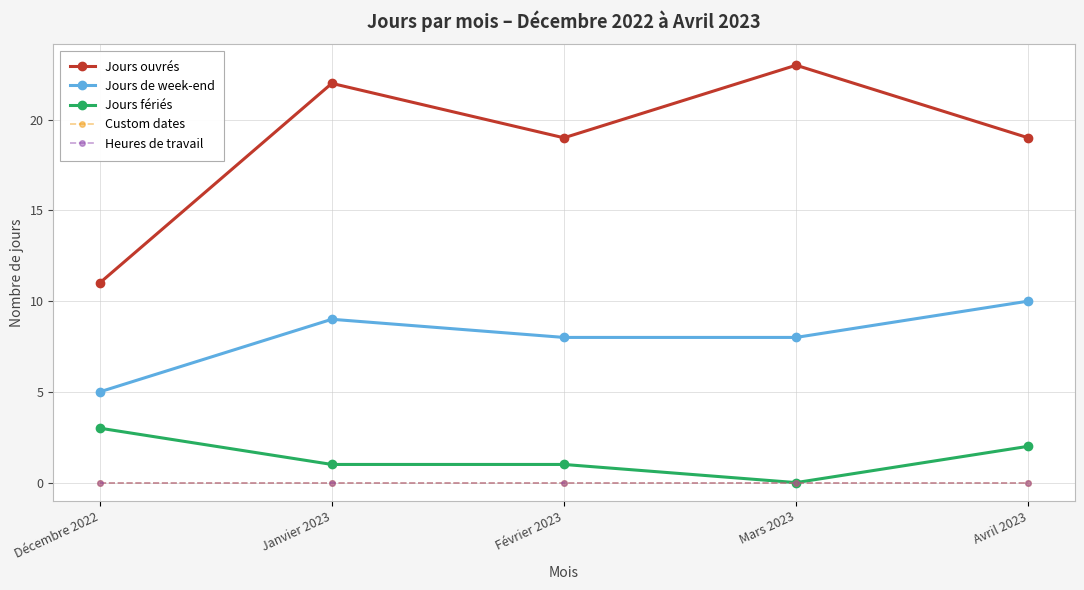

What is the difference between the Jours ouvrés values at Janvier 2023 and Décembre 2022?

11